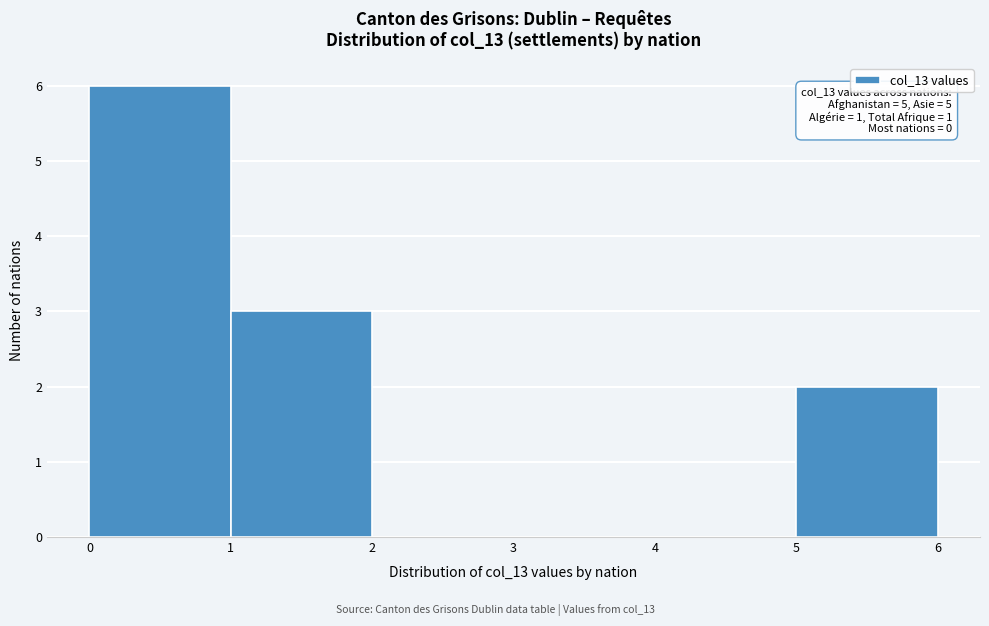

Over which range of the x-axis is the bar tallest?

0 to 1